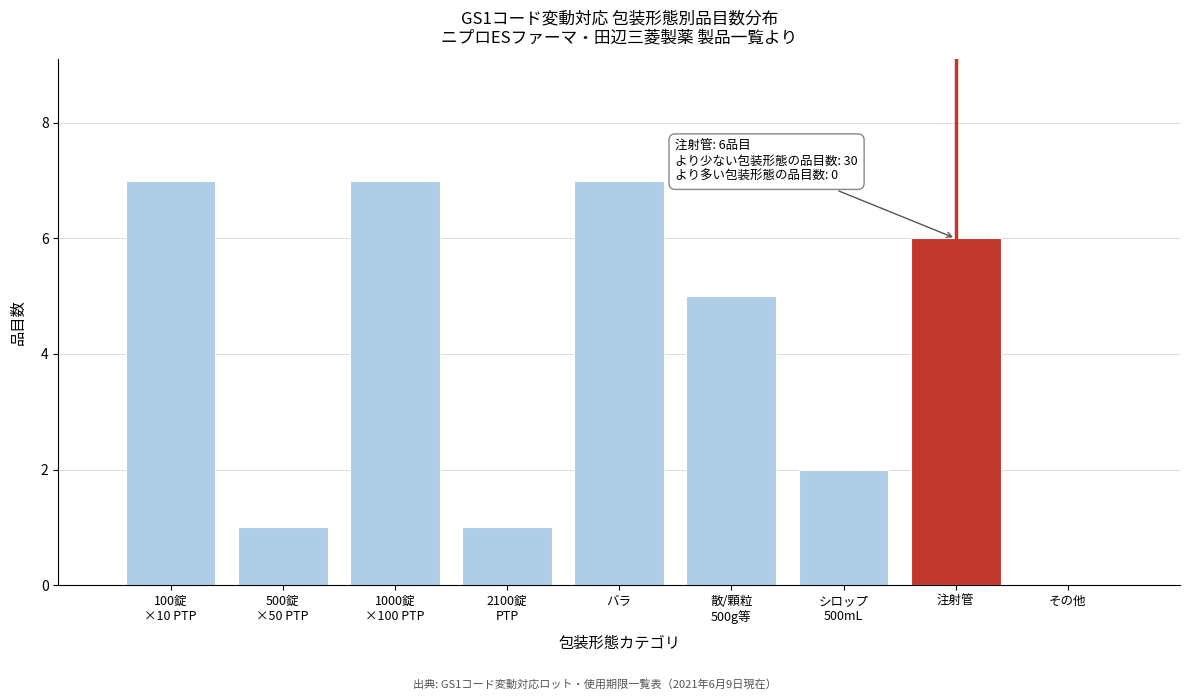

Between その他 and 注射管, which is larger?

注射管